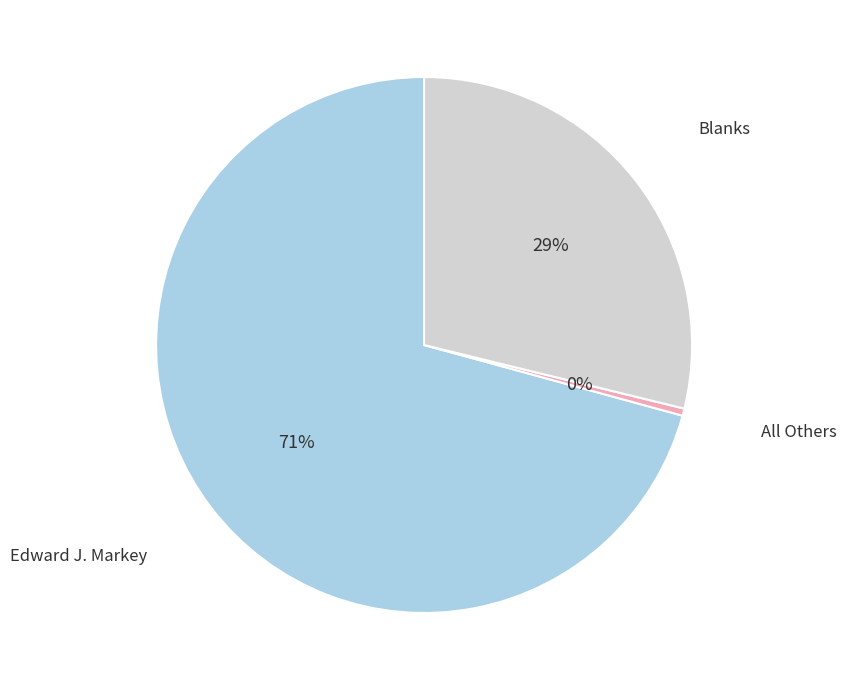

How many segments does this pie chart have?

3